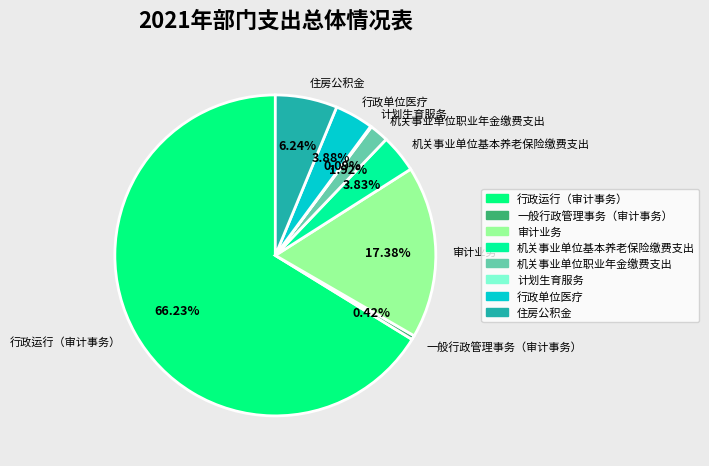

To the nearest percent, what is the difference between the largest and smallest slice percentages?

66%